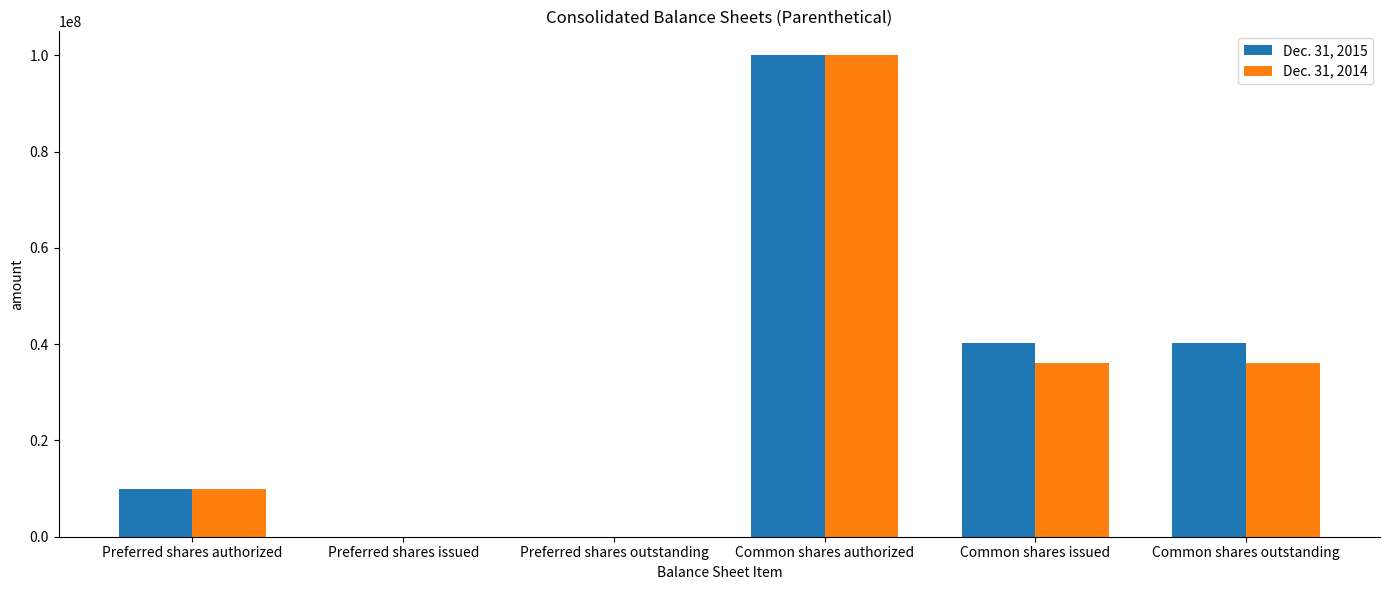

The Dec. 31, 2015 series shows -31053111 at Preferred shares issued. True or false?

False